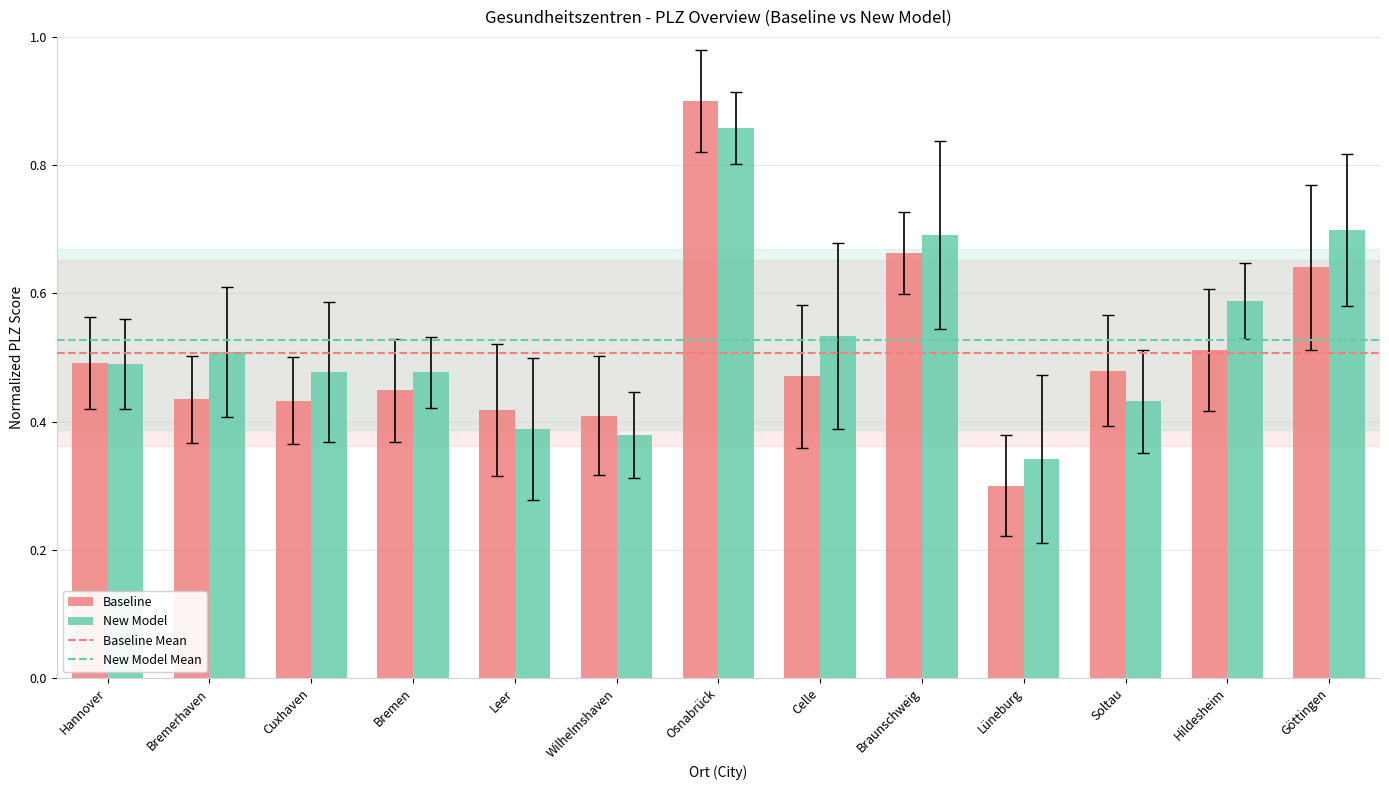

Where is New Model nearest to the value 0?

Lüneburg